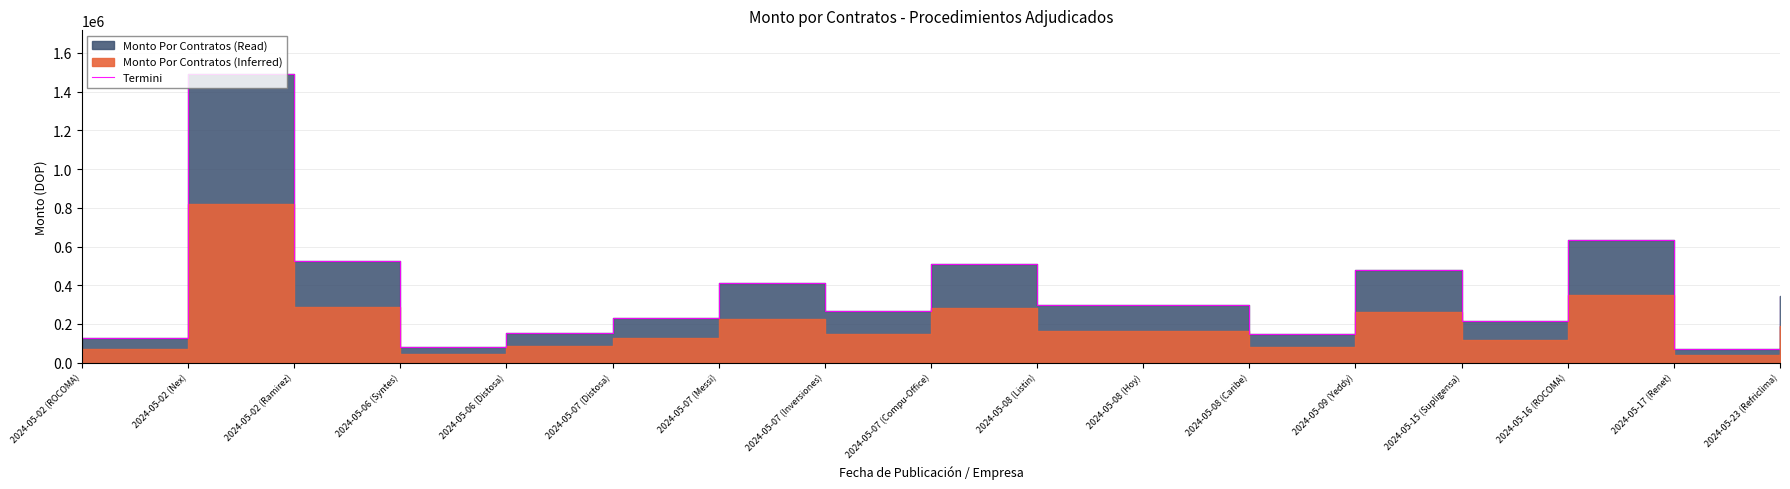

How many points are lower than both their immediate neighbors (excluding endpoints)?

5